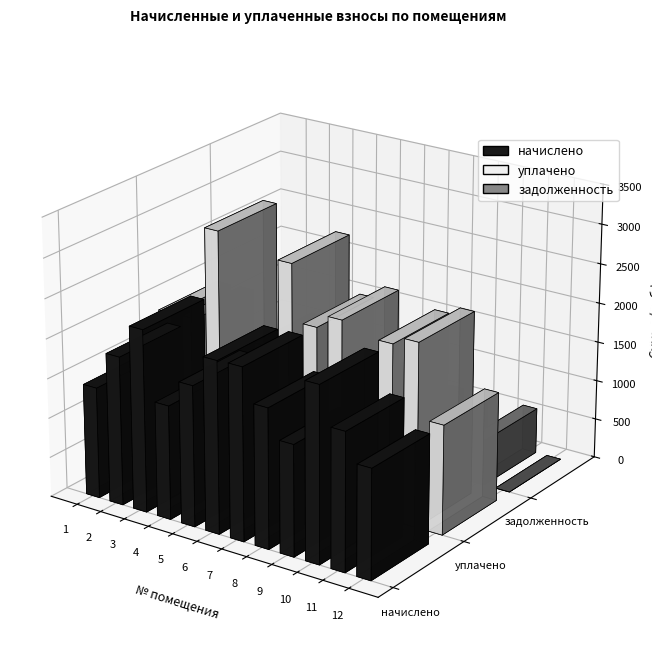

Does the chart contain any negative values?

No